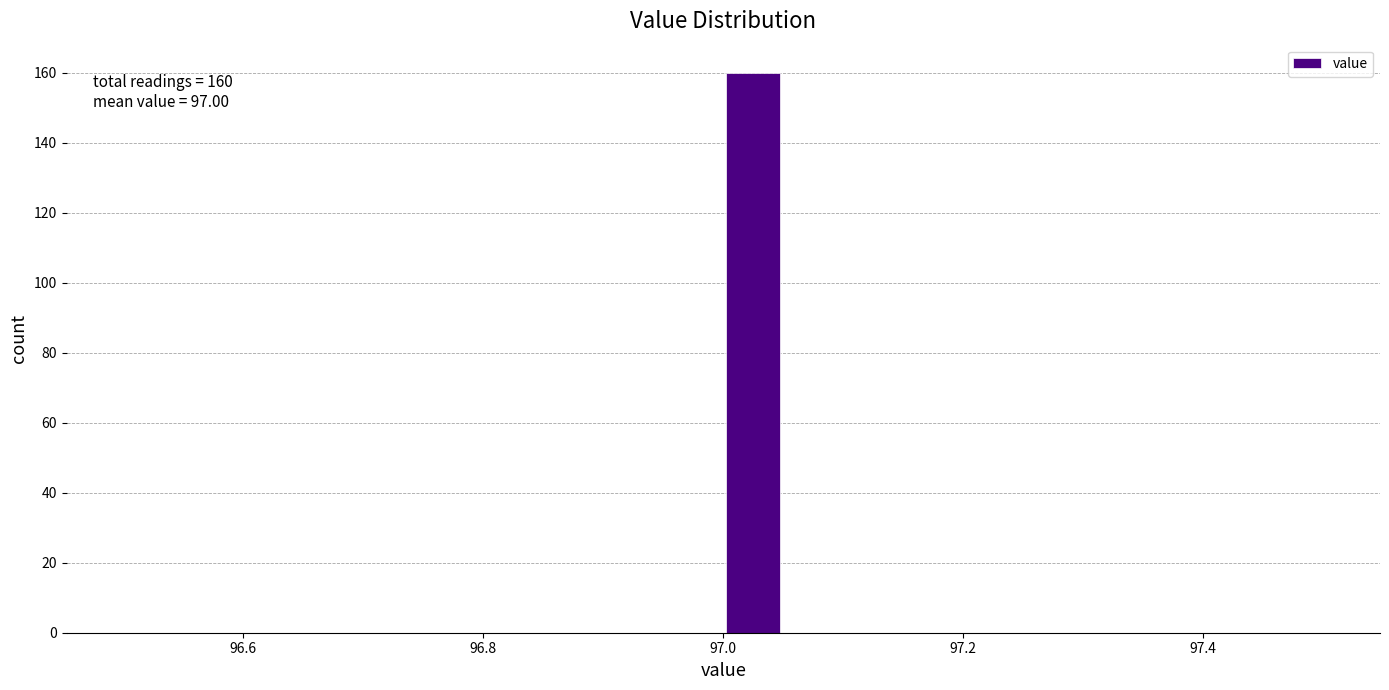

Read against the x-axis, roughly where is the centre of the tallest bar?

97.02